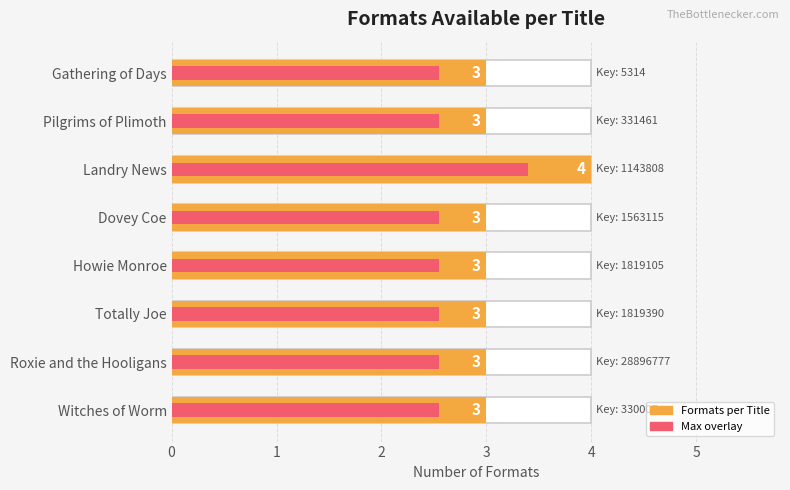

At how many categories does at least one series exceed 3?

1